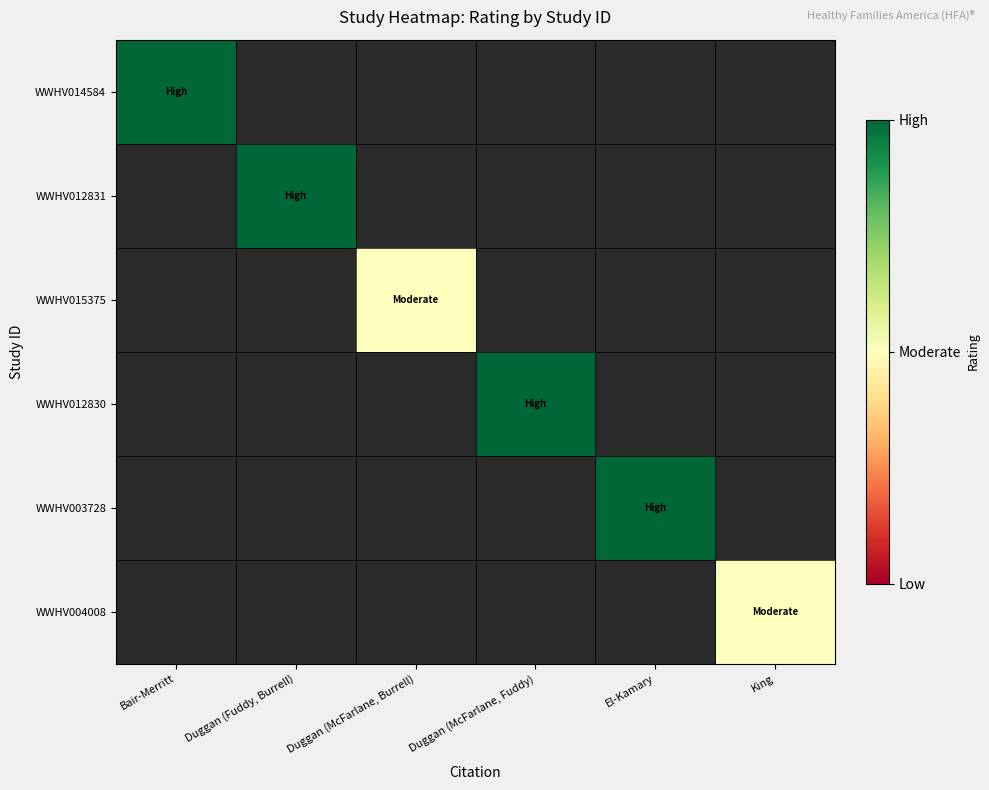

Rank the categories by WWHV015375 value from lowest to highest.

Bair-Merritt, Duggan (Fuddy, Burrell), Duggan (McFarlane, Burrell), Duggan (McFarlane, Fuddy), El-Kamary, King